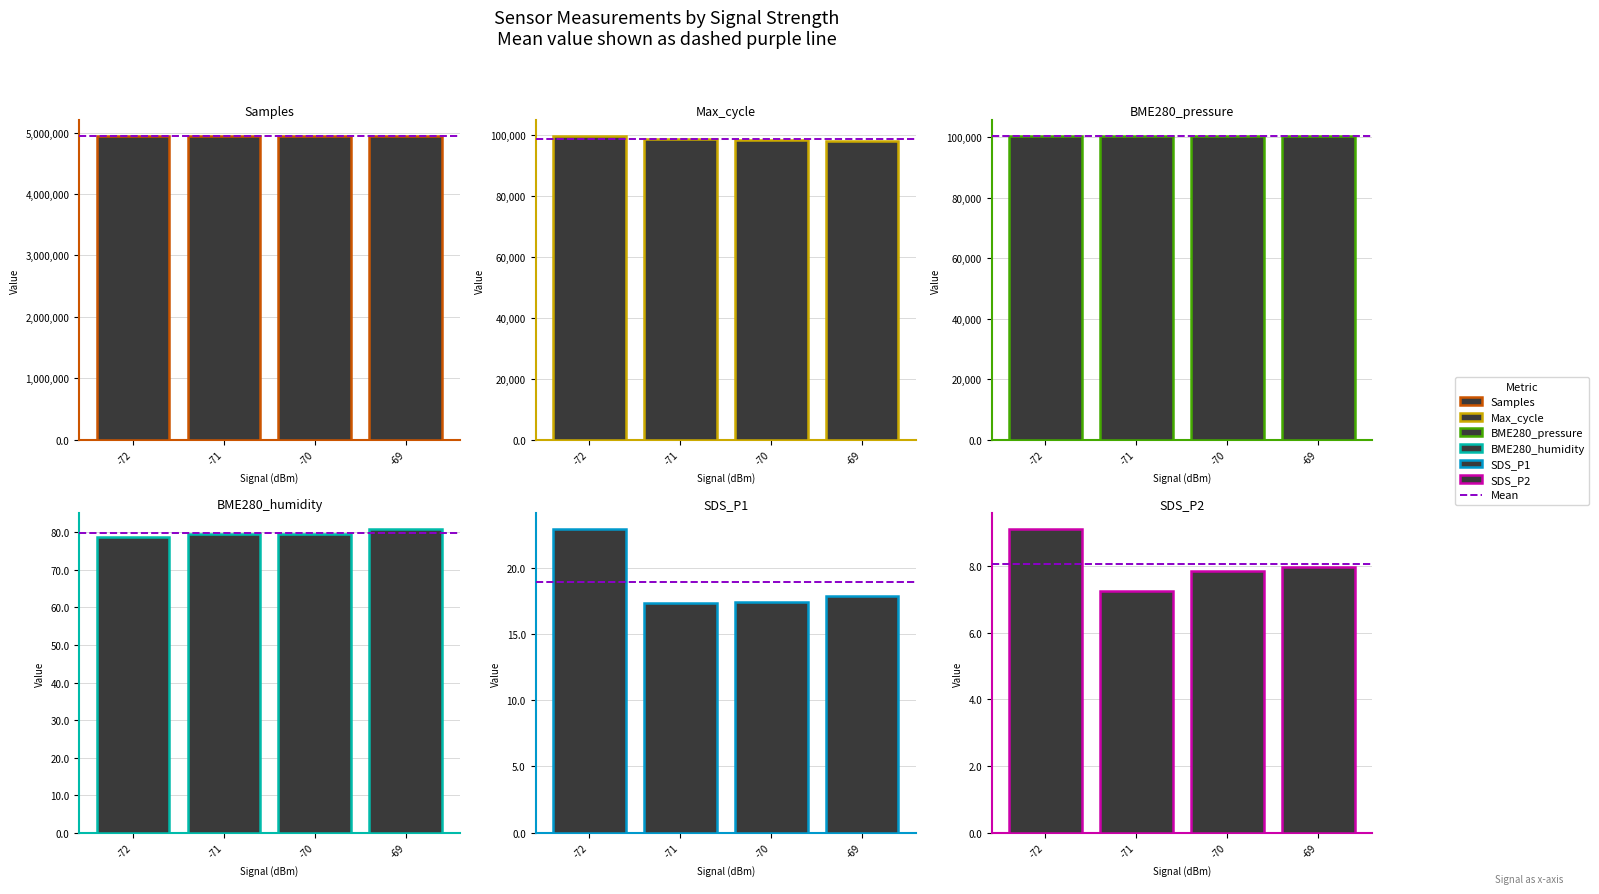

What are all the series names shown in the legend?

Samples, Max_cycle, BME280_pressure, BME280_humidity, SDS_P1, SDS_P2